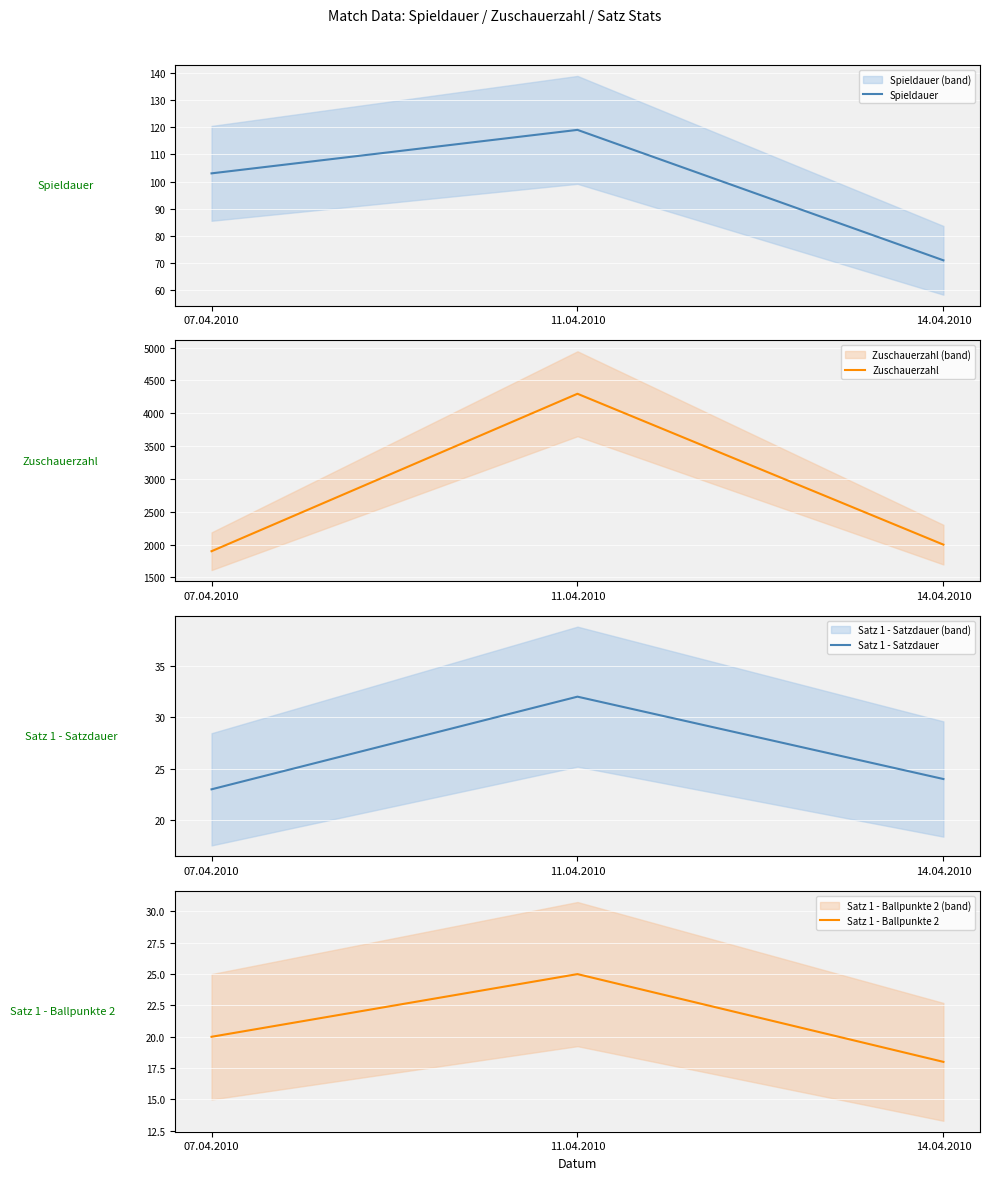

Which series has the widest spread of values?

Zuschauerzahl